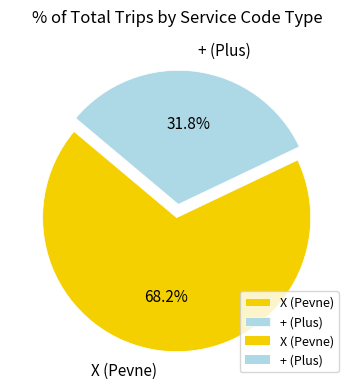

What percentage is the X slice, to the nearest percent?

68%